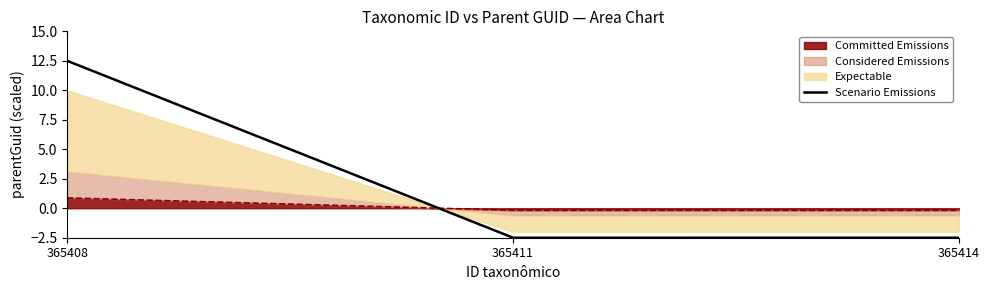

How many lines are shown in the chart?

1